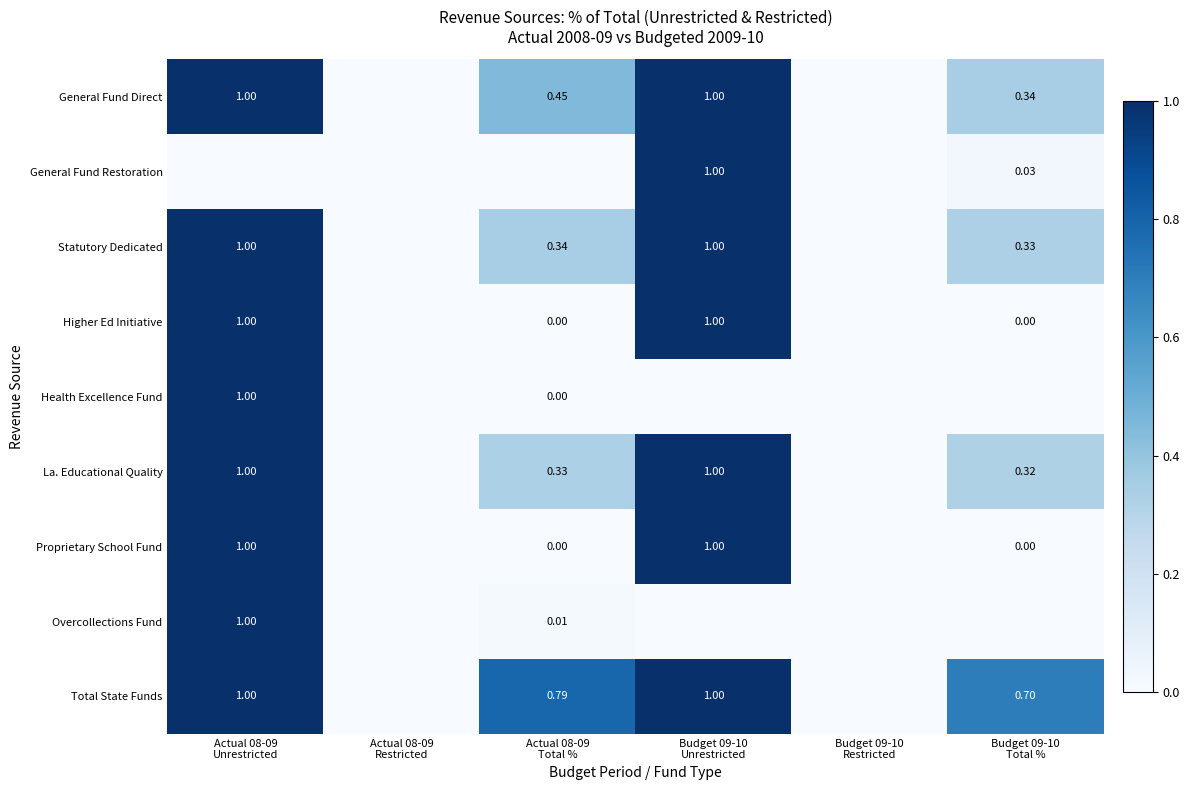

Is it true that Health Excellence Fund equals 1.0 at Actual 08-09 Unrestricted?

True